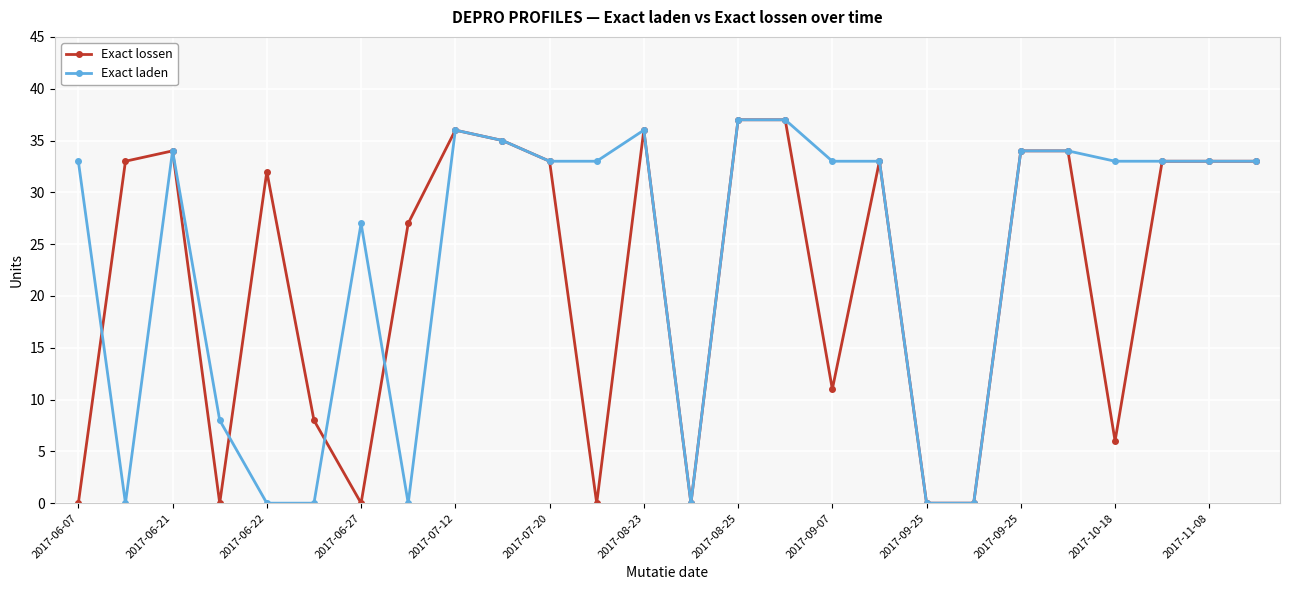

True or false: Exact lossen has more than 1 interior local peaks.

True